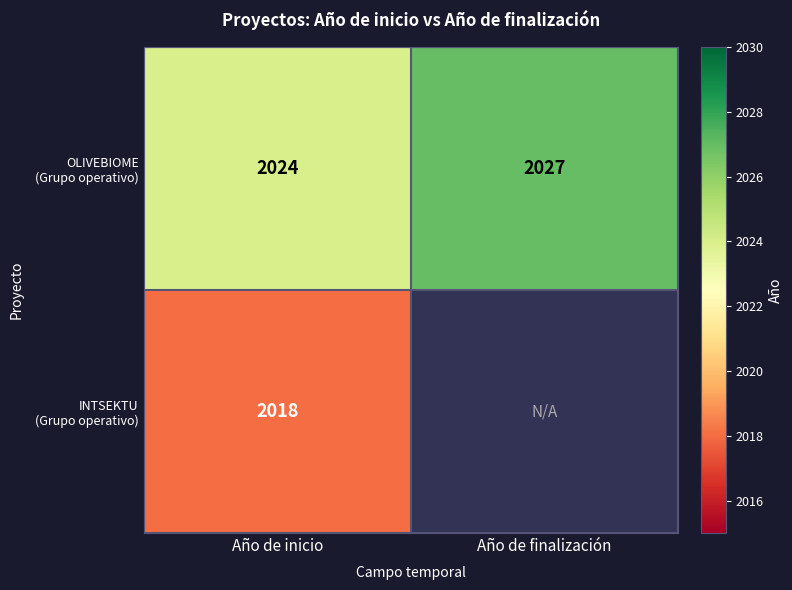

What is the total value across all series at Año de inicio?

4042